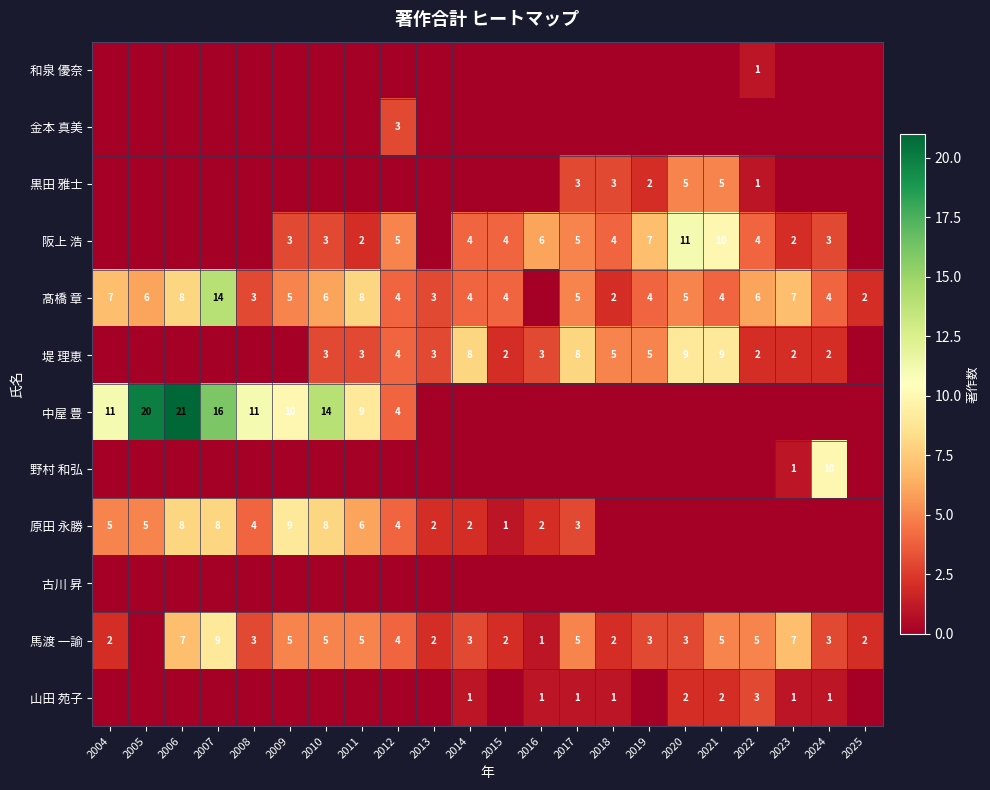

The value of 馬渡 一諭 at 2015 is 1. True or false?

False